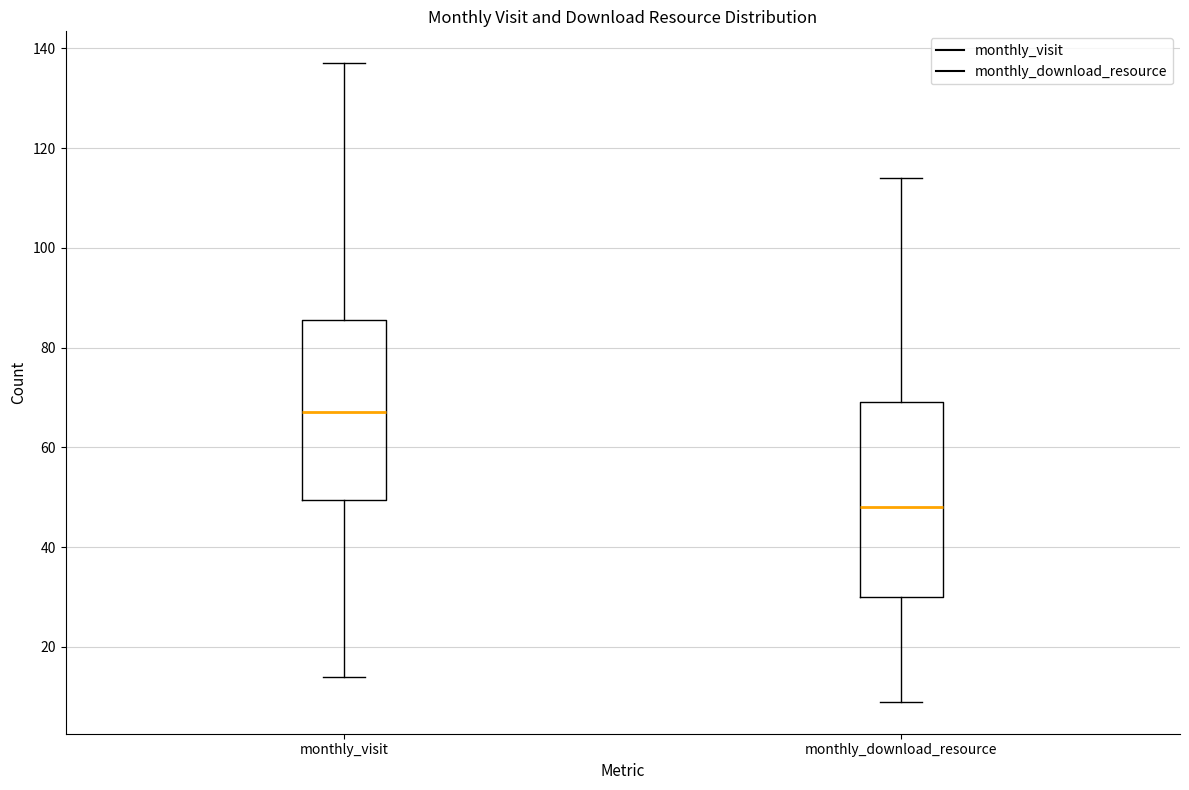

Which box has the lowest median line?

monthly_download_resource